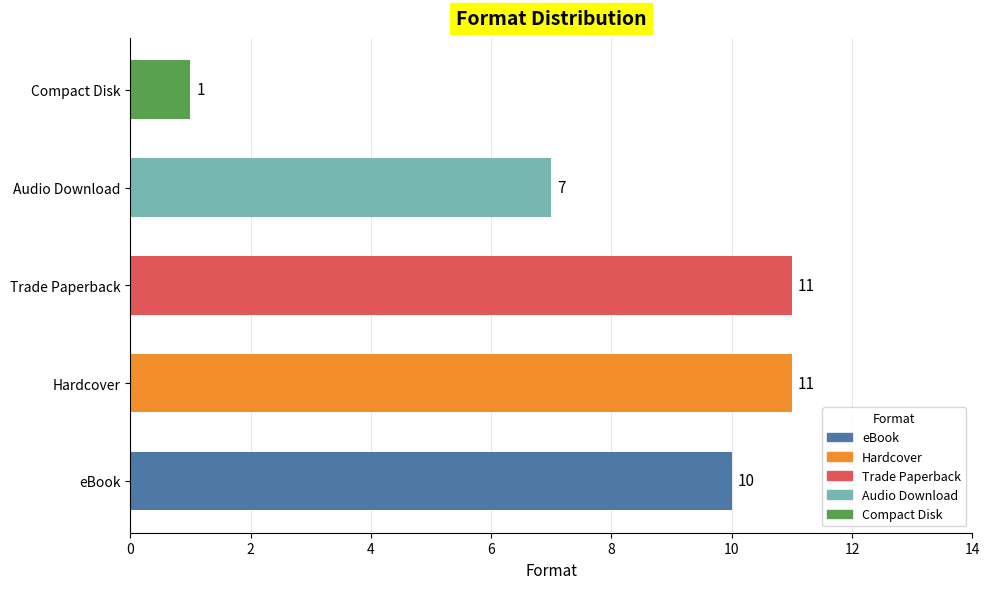

Reading left to right, what are all the values shown in this chart?

10	11	11	7	1